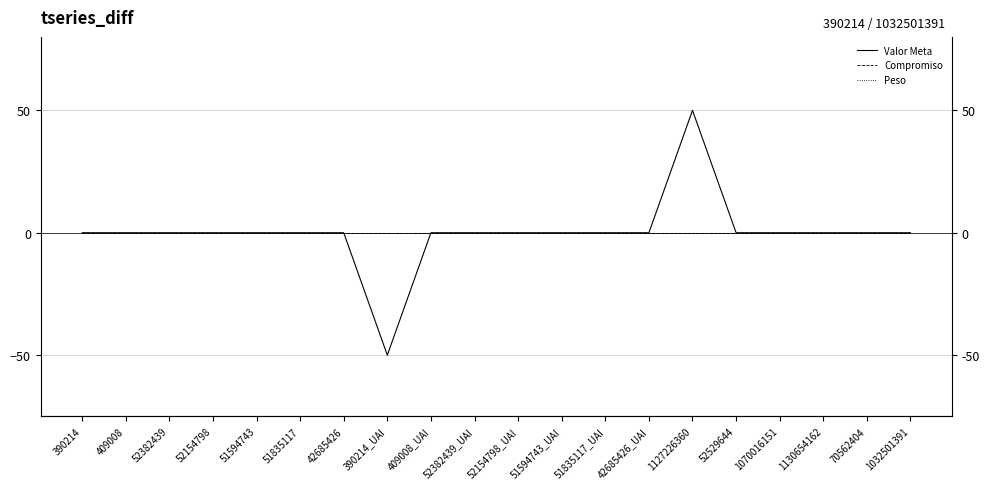

True or false: Valor Meta has a value of 0 at 1130654162.

True